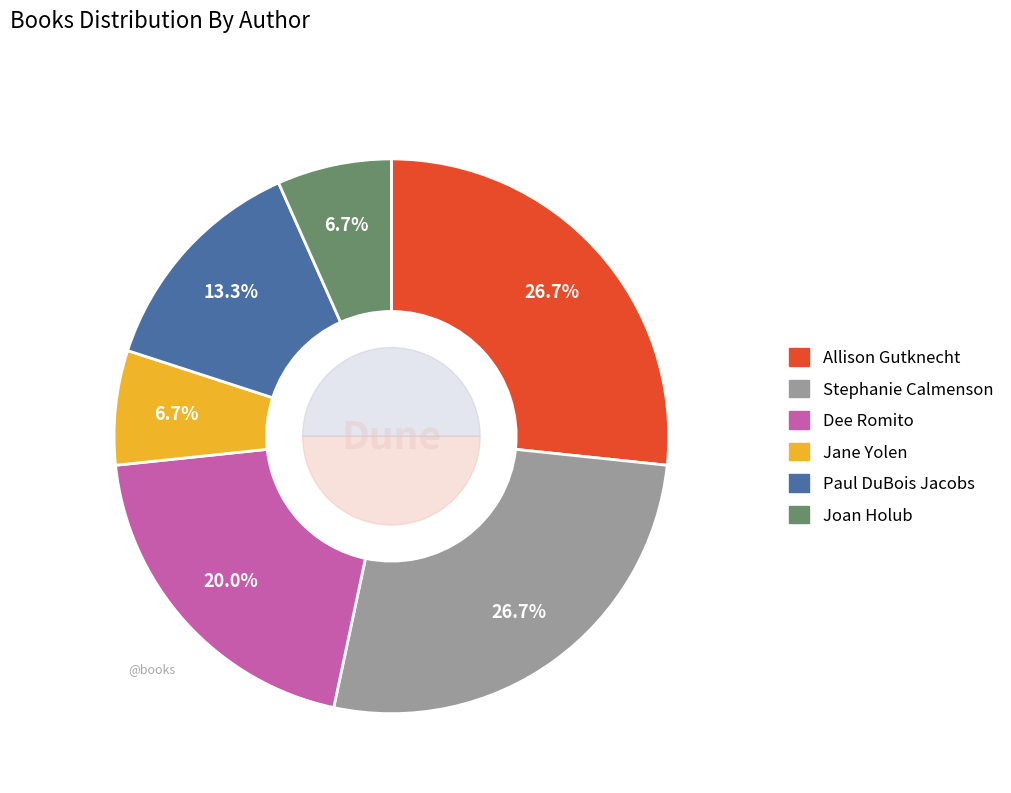

True or false: Dee Romito accounts for 13% of the total.

False